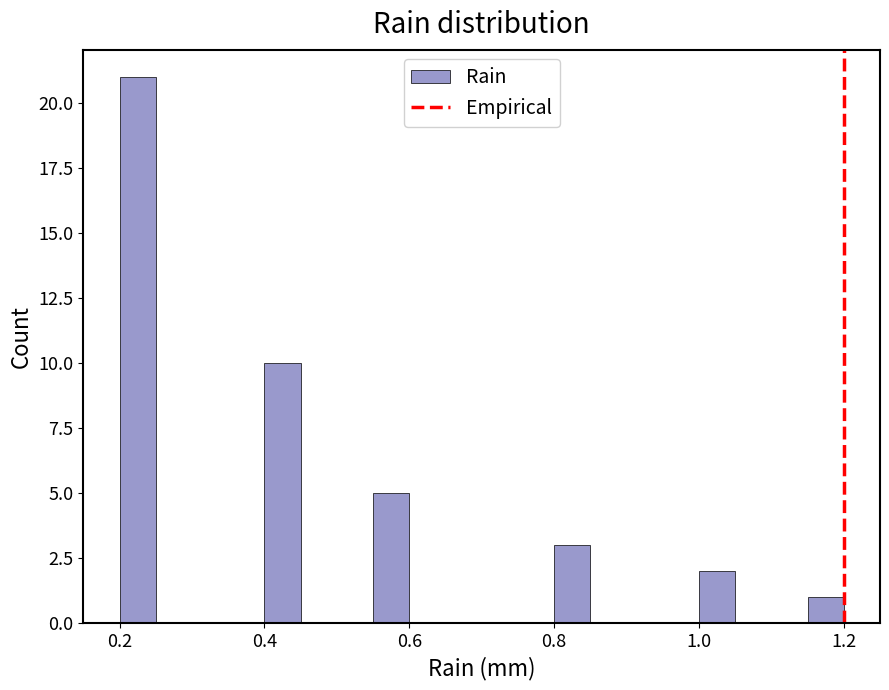

Around what value on the x-axis is the tallest bar? Give the approximate position of its centre, as read against the axis.

0.22